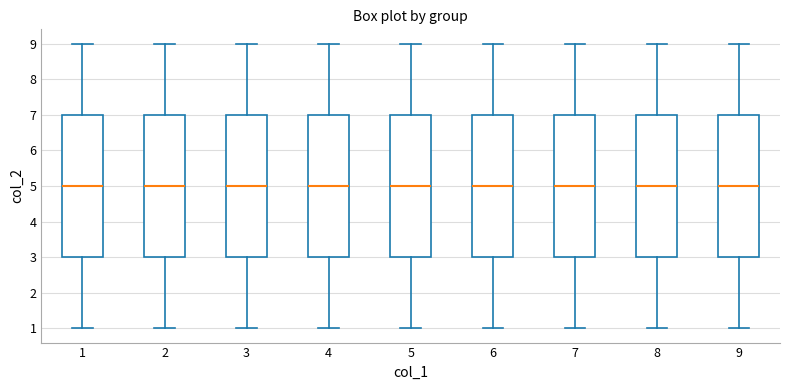

Reading left to right, read every box against the y-axis: the position of its median line, the range the box covers, and the ends of its whiskers. The values are not printed on the chart, so give them approximately, as read against the axis.

1: median 5, box 3 to 7, whiskers 1 to 9
2: median 5, box 3 to 7, whiskers 1 to 9
3: median 5, box 3 to 7, whiskers 1 to 9
4: median 5, box 3 to 7, whiskers 1 to 9
5: median 5, box 3 to 7, whiskers 1 to 9
6: median 5, box 3 to 7, whiskers 1 to 9
7: median 5, box 3 to 7, whiskers 1 to 9
8: median 5, box 3 to 7, whiskers 1 to 9
9: median 5, box 3 to 7, whiskers 1 to 9